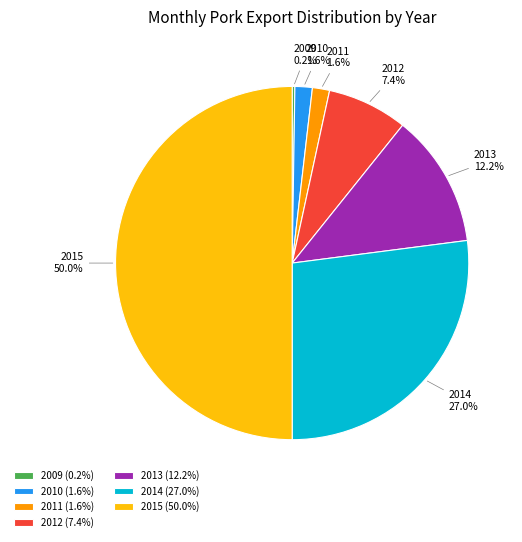

Between 2012 and 2011, which is larger?

2012